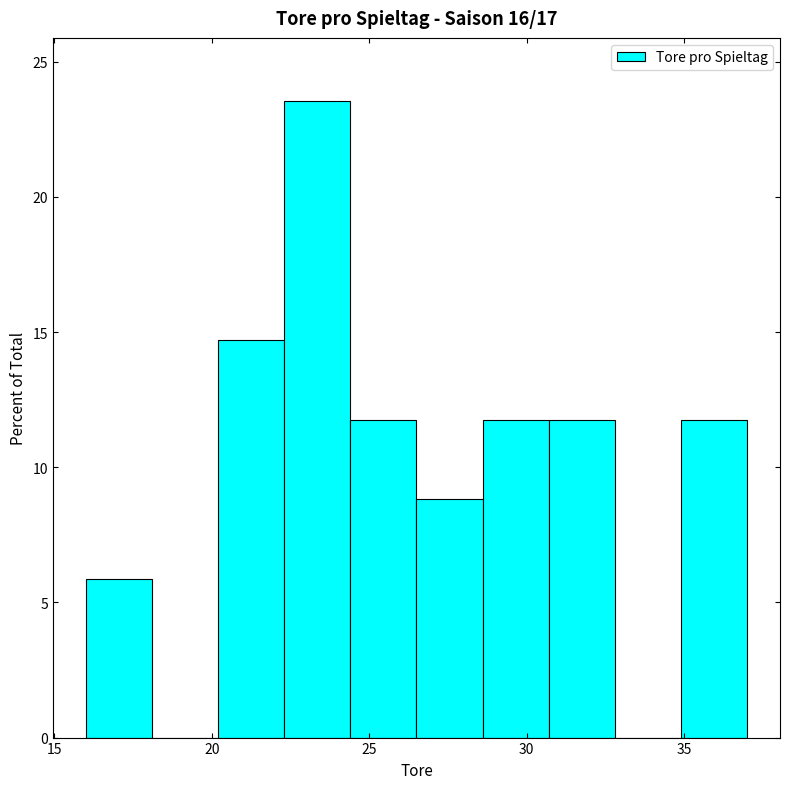

Over which range of the x-axis is the bar tallest?

22.3 to 24.4